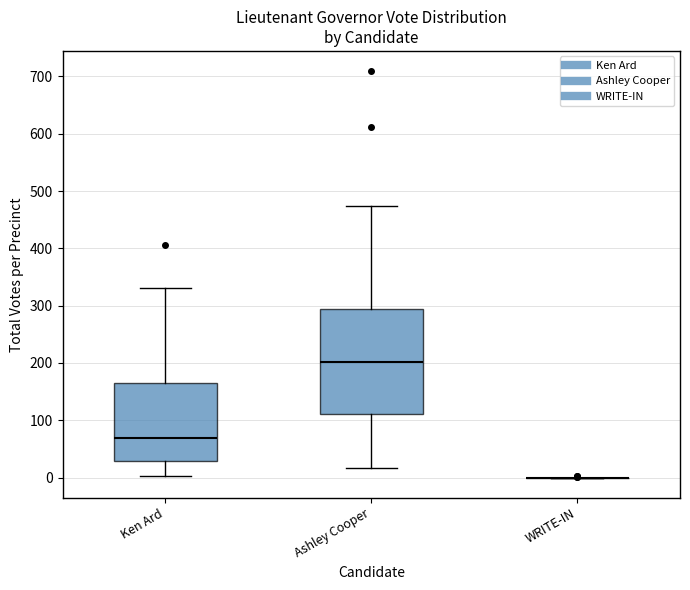

Reading left to right, transcribe this box plot: for each box, give where its median line is, the range the box spans, and where its two whiskers end, as read against the y-axis. The values are not printed on the chart, so give them approximately, as read against the axis.

Ken Ard: median 70, box 30 to 160, whiskers 0 to 330
Ashley Cooper: median 200, box 110 to 290, whiskers 20 to 470
WRITE-IN: box collapsed to a line at 0, whiskers 0 to 0